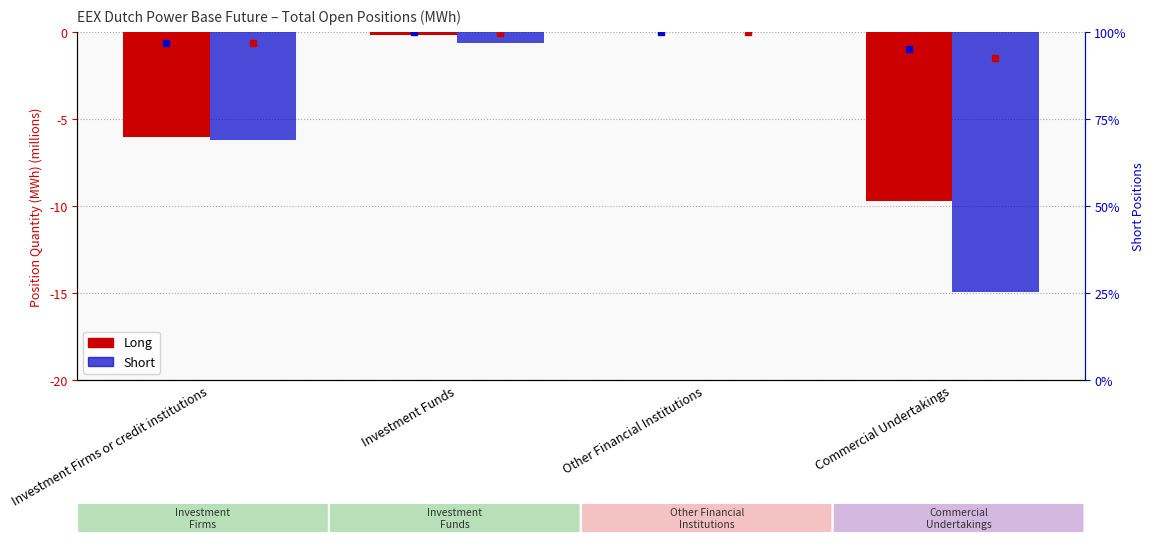

Between Investment Funds and Investment Firms or credit institutions, which is larger?

Investment Funds